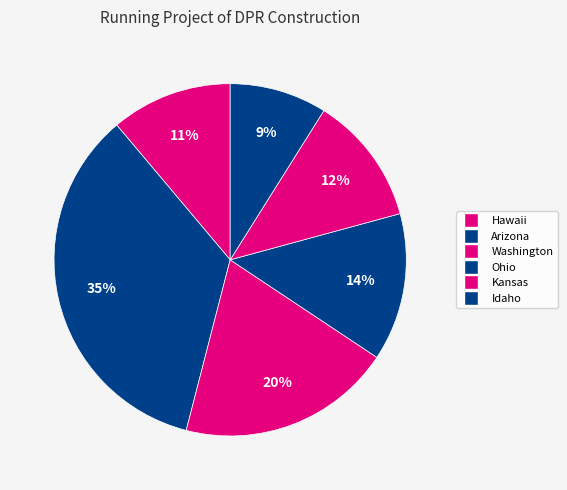

How many segments does this pie chart have?

6